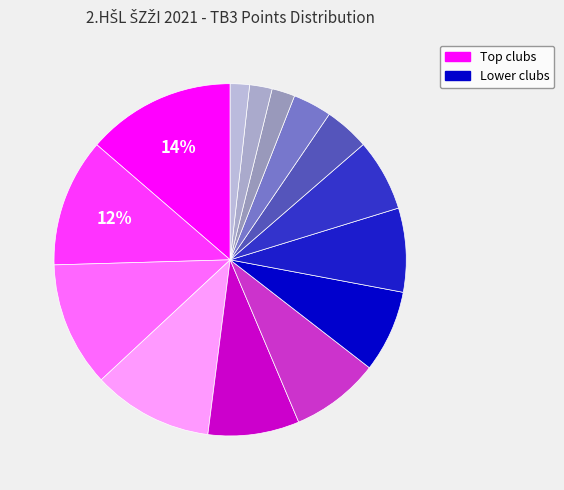

How many segments does this pie chart have?

14